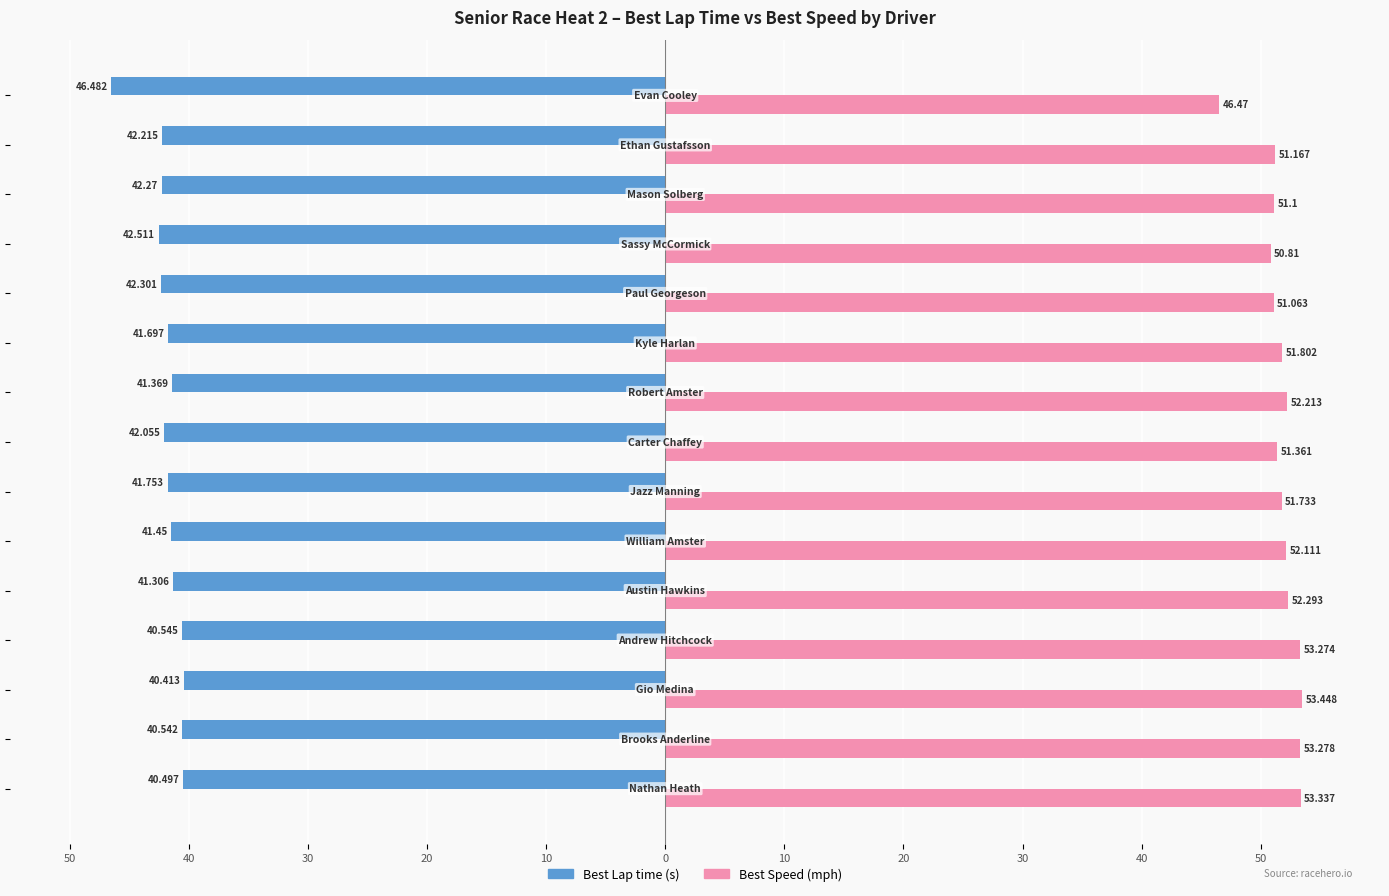

How many groups of bars are there?

15